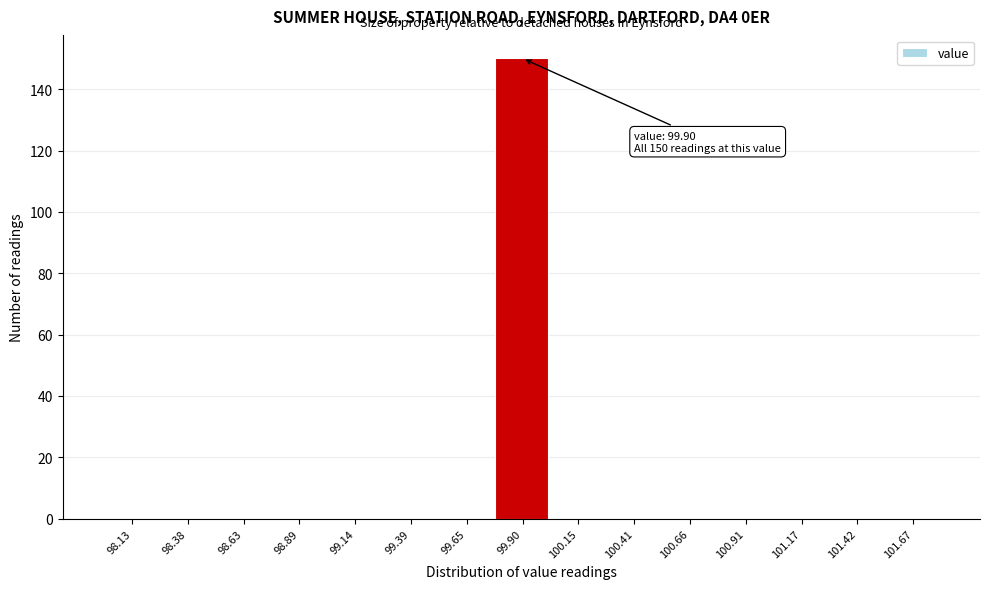

Which range on the x-axis has the tallest bar?

99.75 to 100.05